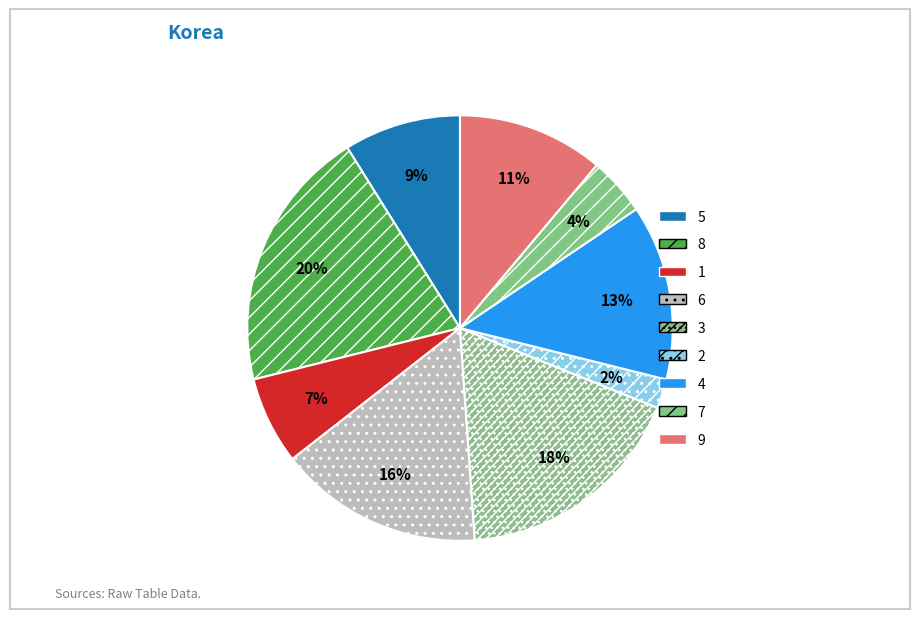

Which slice is the smallest?

2